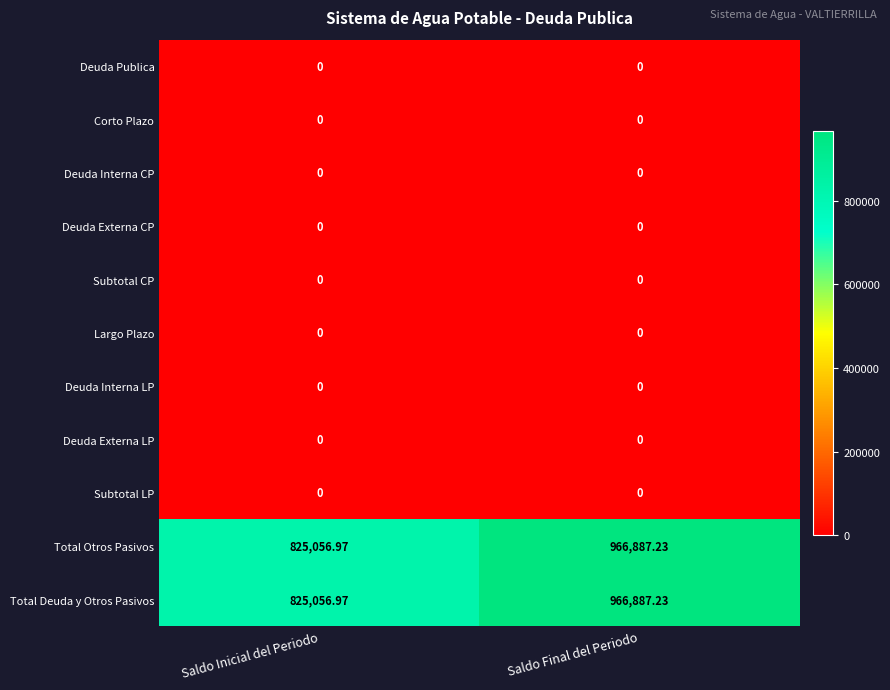

What is the difference between the highest and lowest values at Saldo Final del Periodo?

966887.2